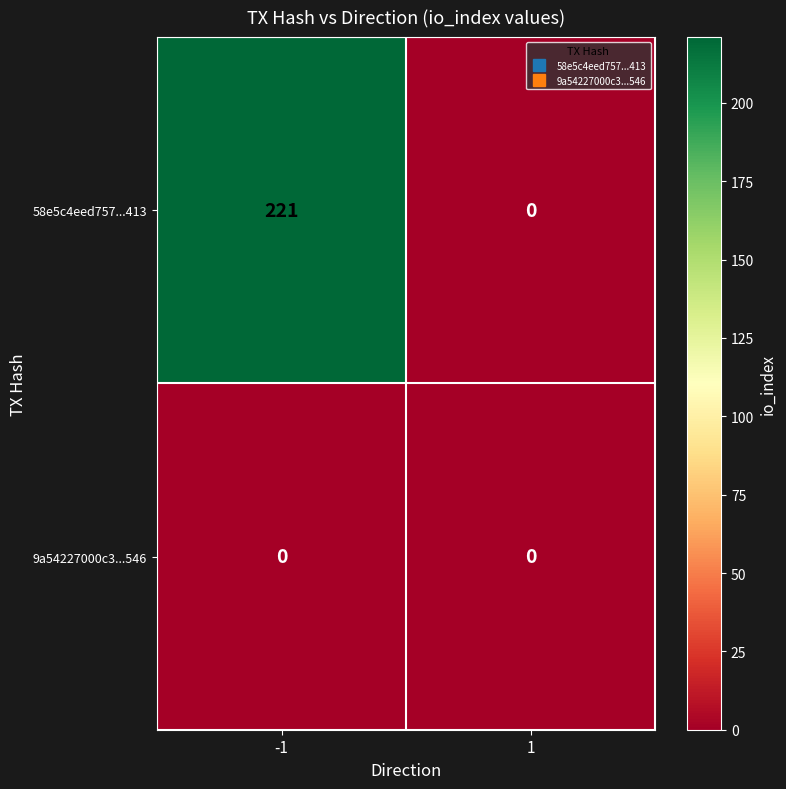

Between -1 and 1, which series saw the biggest shift?

58e5c4eed757...413